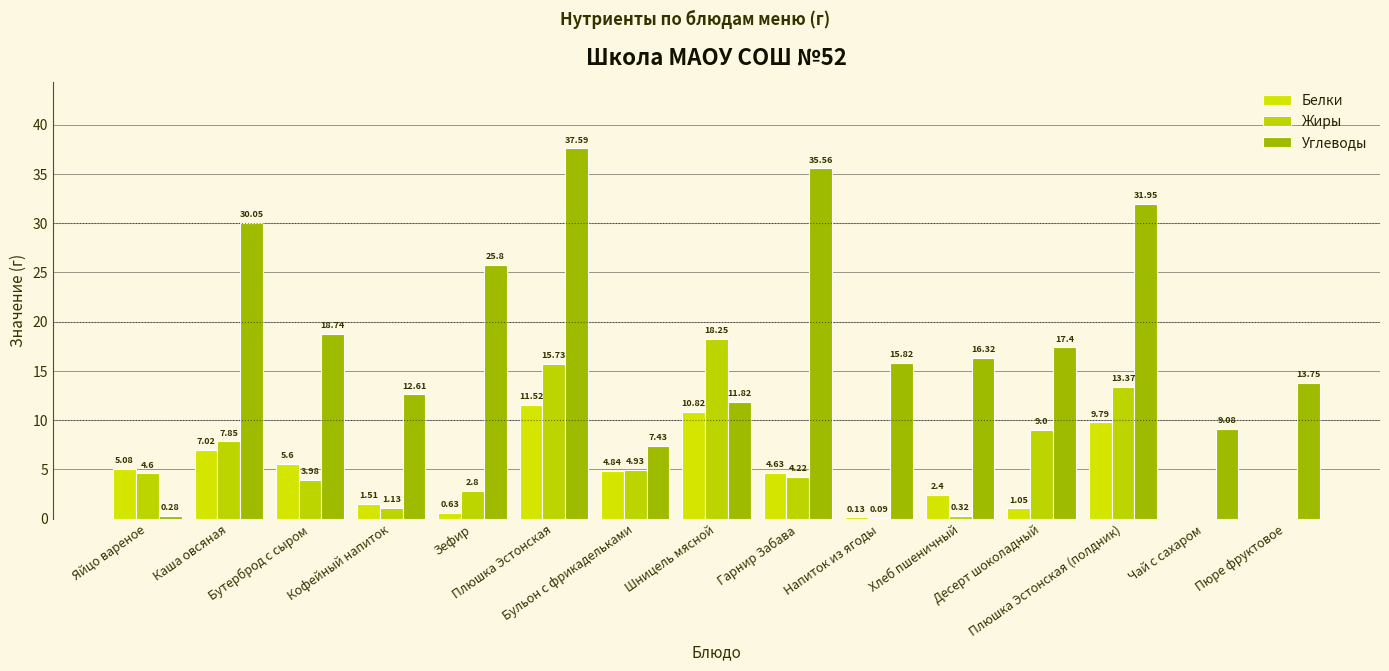

List the labels in order of Углеводы value, largest first.

Плюшка Эстонская, Гарнир Забава, Плюшка Эстонская (полдник), Каша овсяная, Зефир, Бутерброд с сыром, Десерт шоколадный, Хлеб пшеничный, Напиток из ягоды, Пюре фруктовое, Кофейный напиток, Шницель мясной, Чай с сахаром, Бульон с фрикадельками, Яйцо вареное